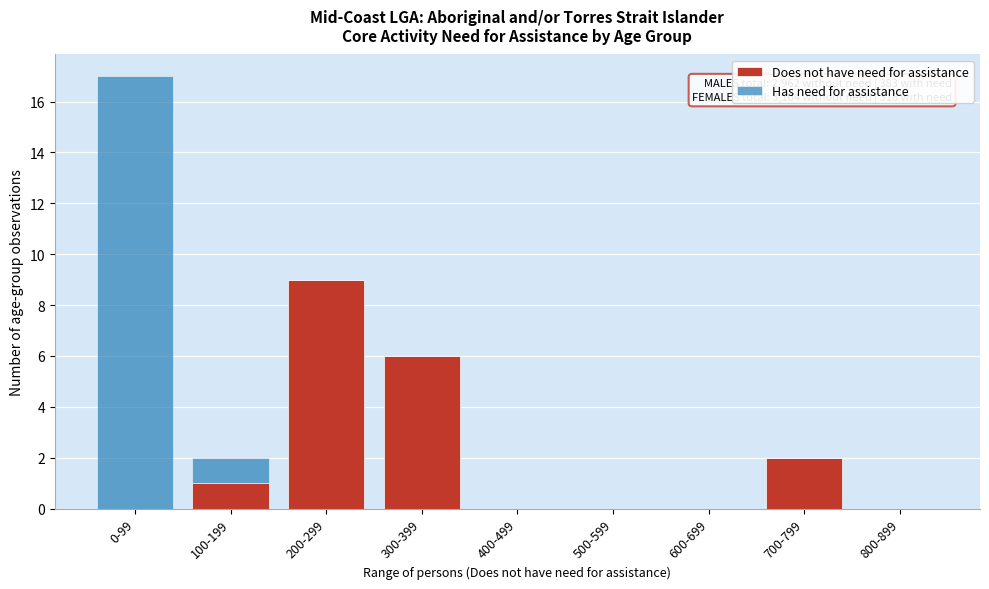

Reading left to right, list the values for the Does not have need for assistance series.

0-99=0	100-199=1	200-299=9	300-399=6	400-499=0	500-599=0	600-699=0	700-799=2	800-899=0